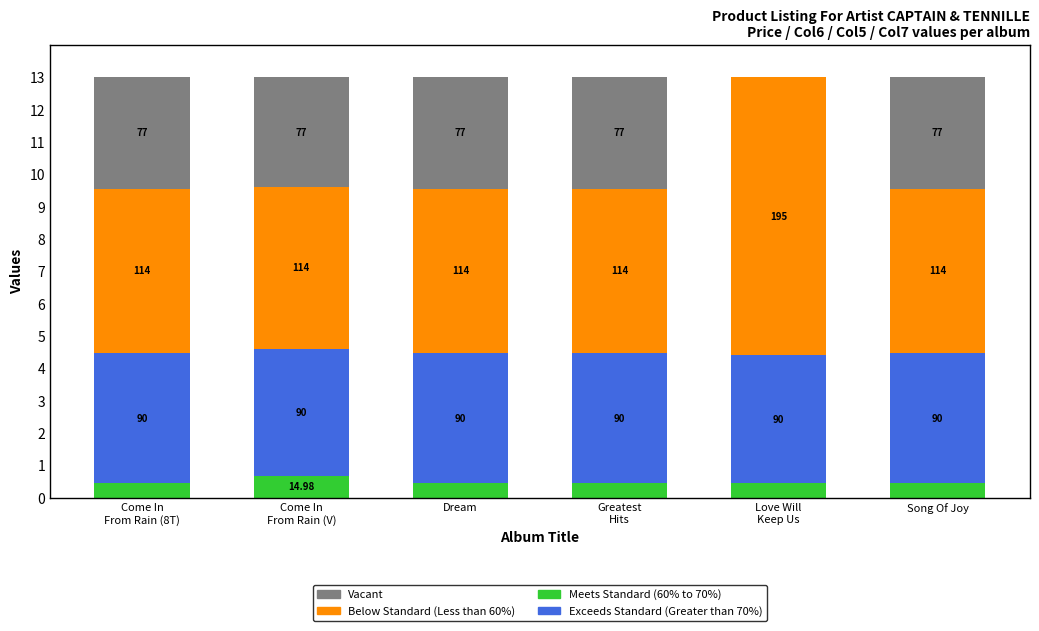

Are the bars grouped side by side (vs. stacked)?

No